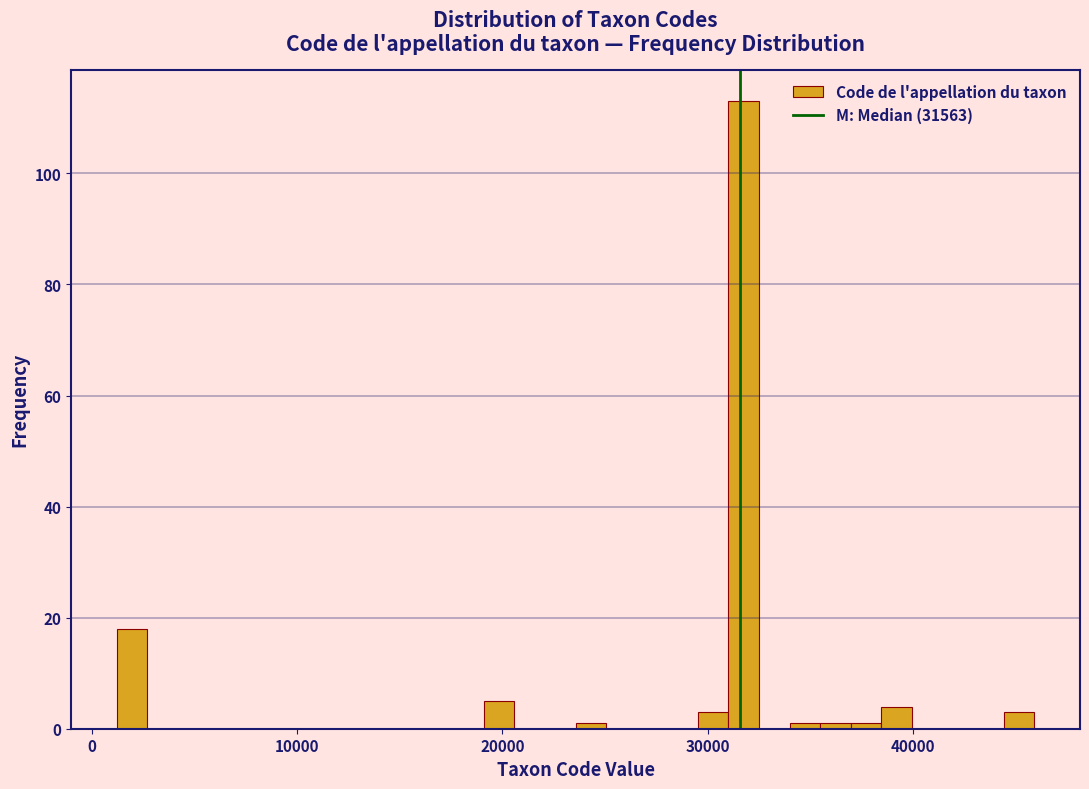

Around what value on the x-axis is the tallest bar? Give the approximate position of its centre, as read against the axis.

32000